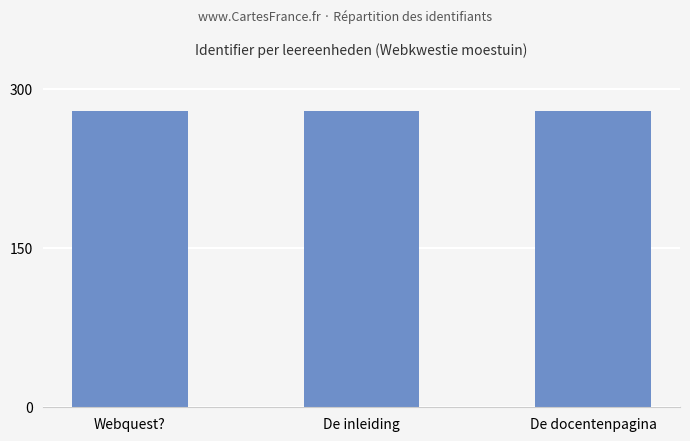

Count the values in the range 279 to 280.

3